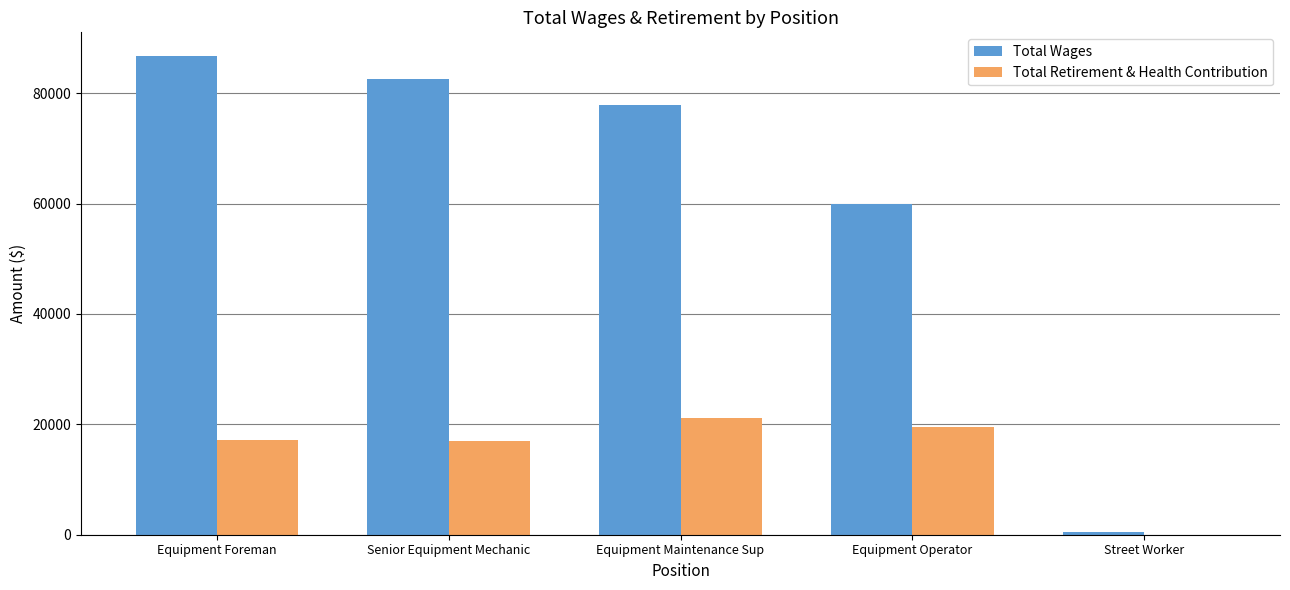

True or false: Total Wages has a value of 45388 at Equipment Maintenance Sup.

False